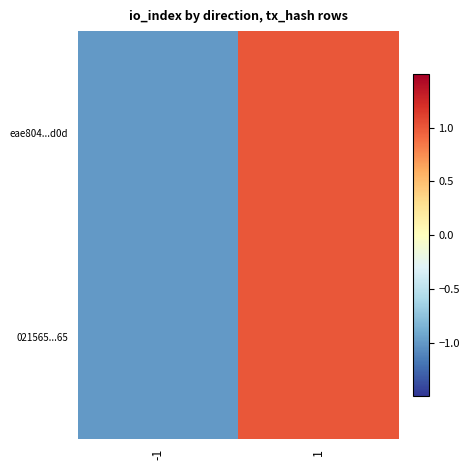

Reading right to left, list all the values displayed in this chart.

eae804...d0d: 1=1	-1=-1
021565...65: 1=1	-1=-1